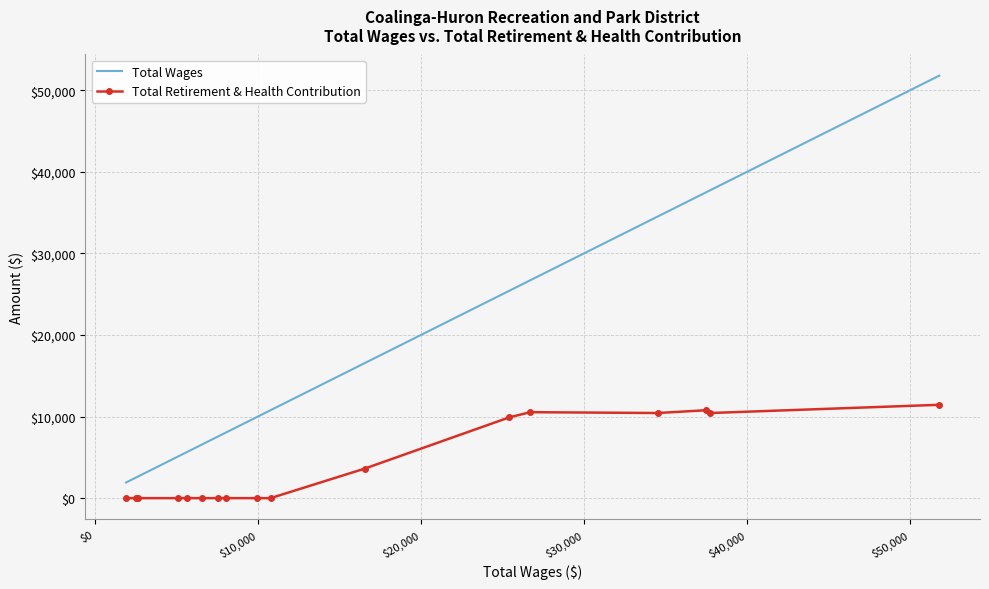

Which series has the largest total across all categories?

Total Wages